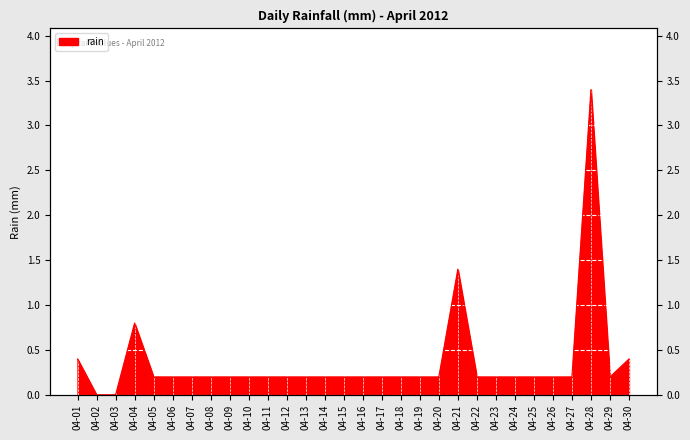

At which category does the chart reach its minimum across all series?

04-02